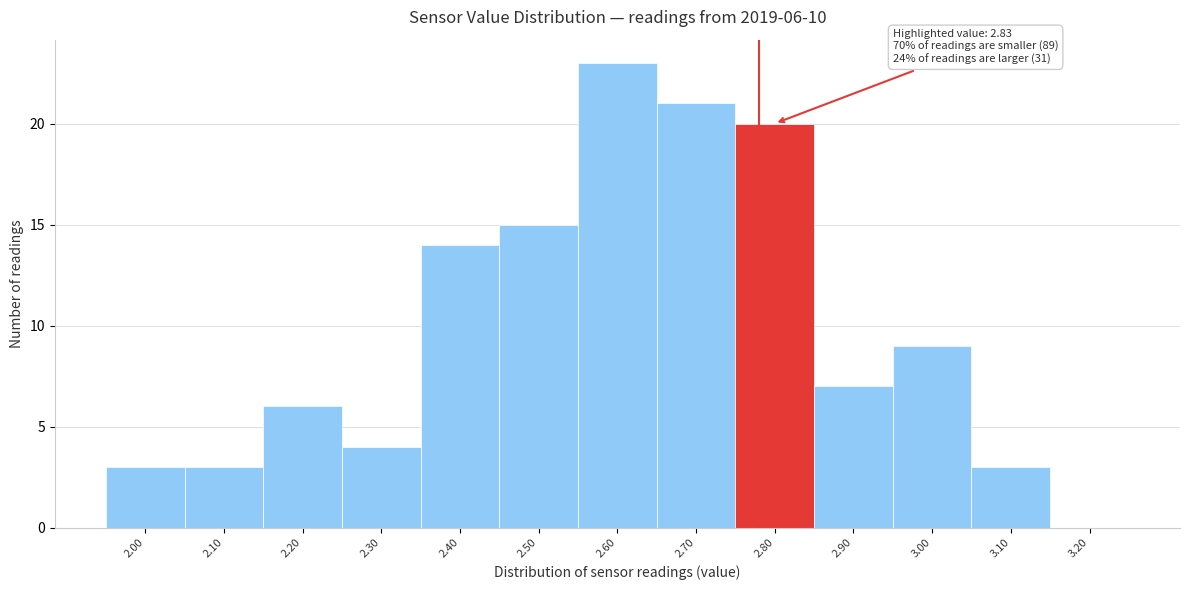

Reading left to right, what are all the values shown in this chart?

2.00=3	2.10=3	2.20=6	2.30=4	2.40=14	2.50=15	2.60=23	2.70=21	2.80=20	2.90=7	3.00=9	3.10=3	3.20=0